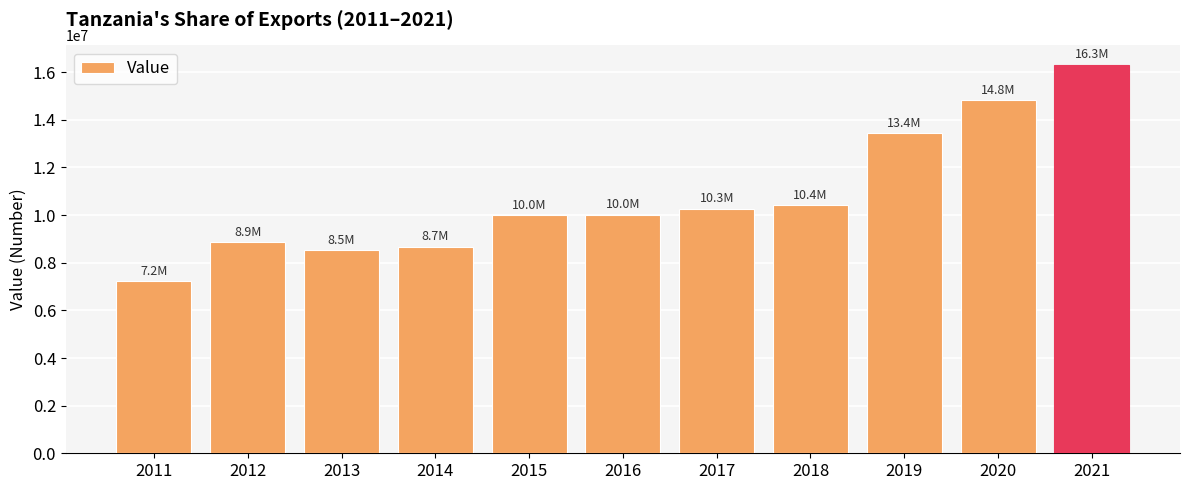

Count the number of data series in this chart.

1